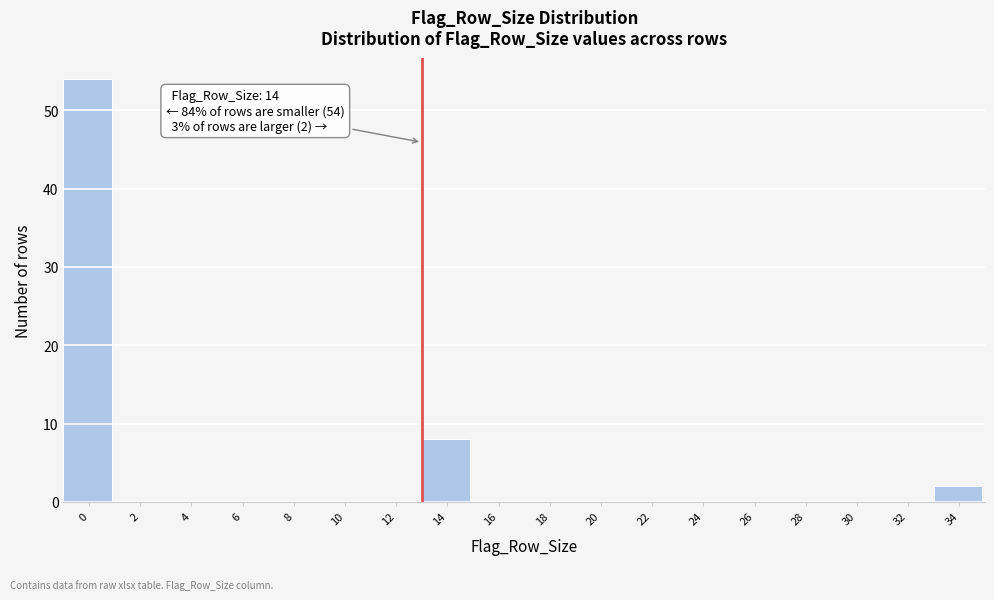

Reading right to left, extract all data points from this chart.

34=2	32=0	30=0	28=0	26=0	24=0	22=0	20=0	18=0	16=0	14=8	12=0	10=0	8=0	6=0	4=0	2=0	0=54